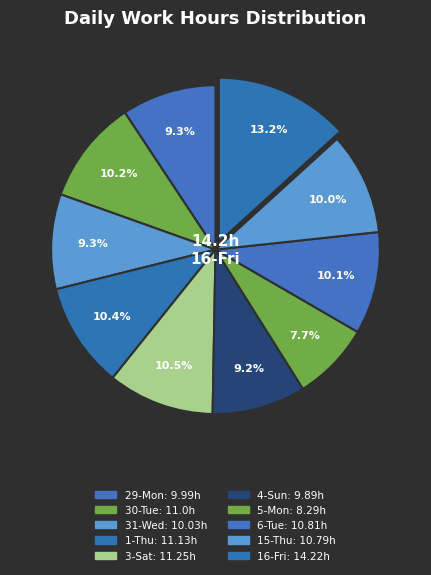

How many segments does this pie chart have?

10